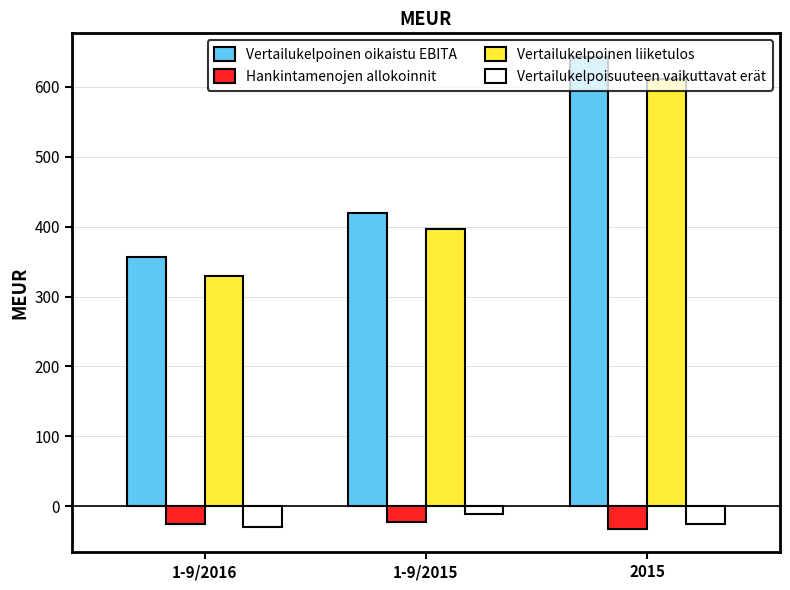

Count the Vertailukelpoinen liiketulos values in the range 330 to 612.

3